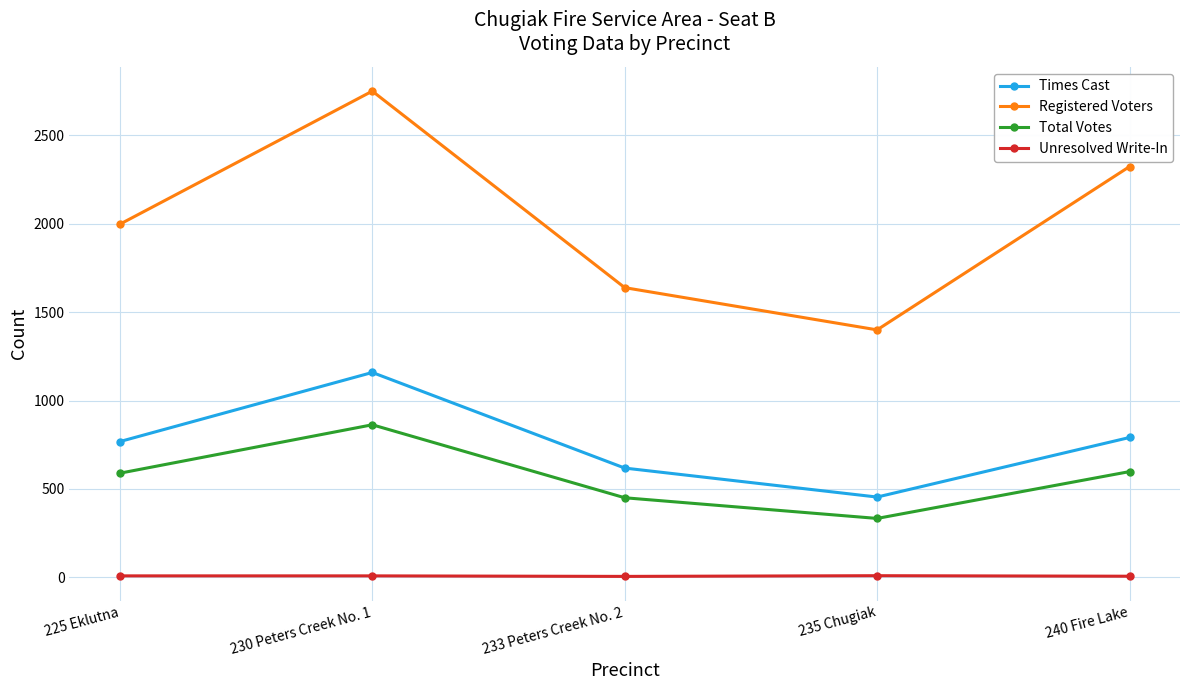

Count the number of categories in the chart.

5